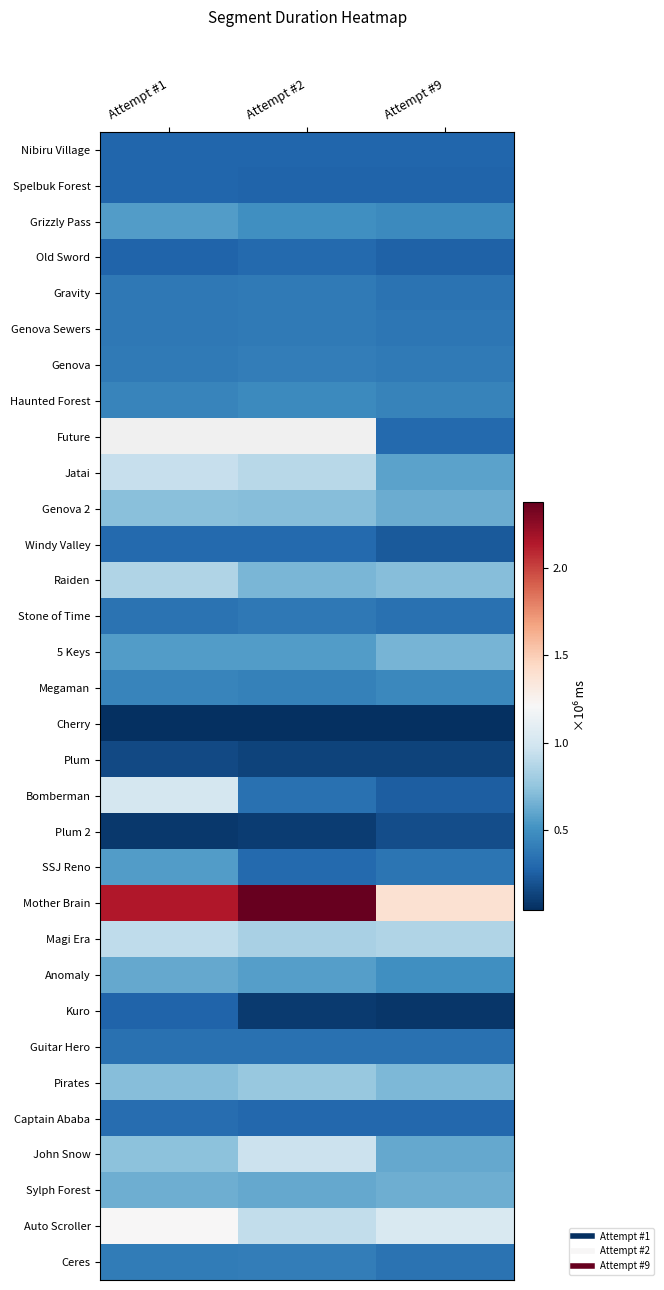

What is the total value across all series at Attempt #9?

14477299.0